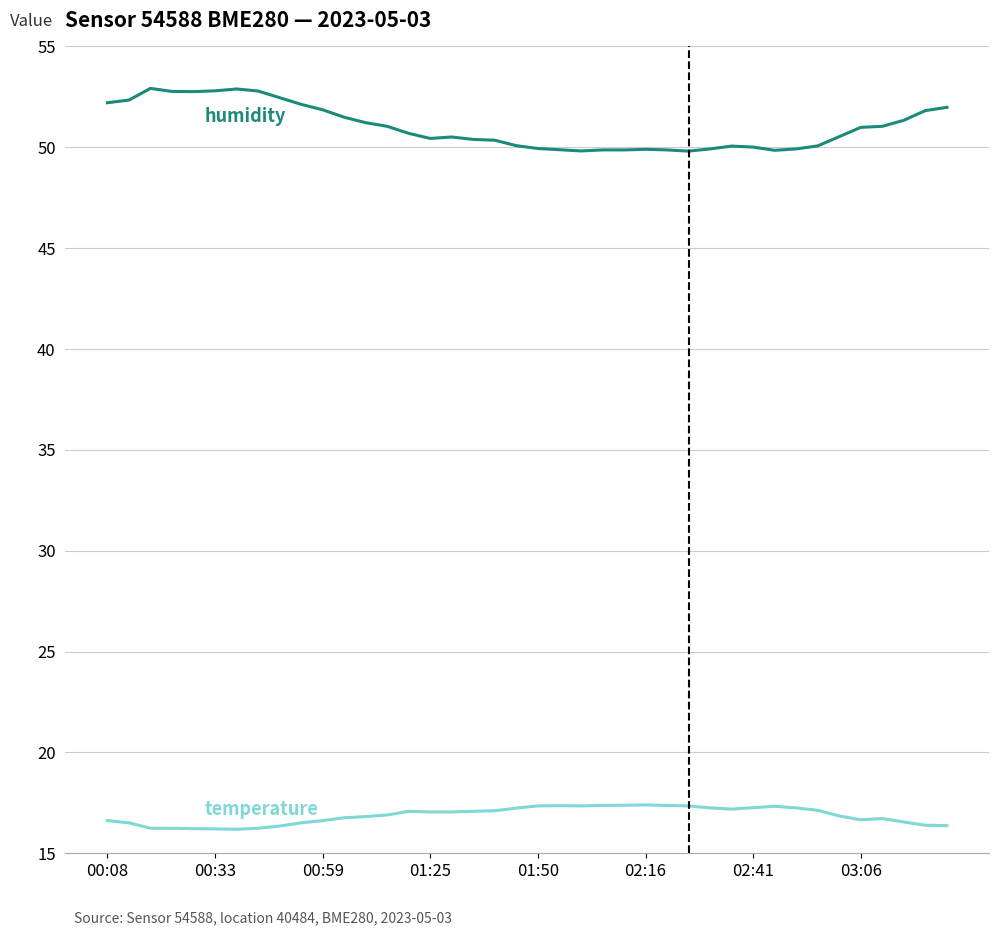

What is the minimum value shown in the chart?

16.2